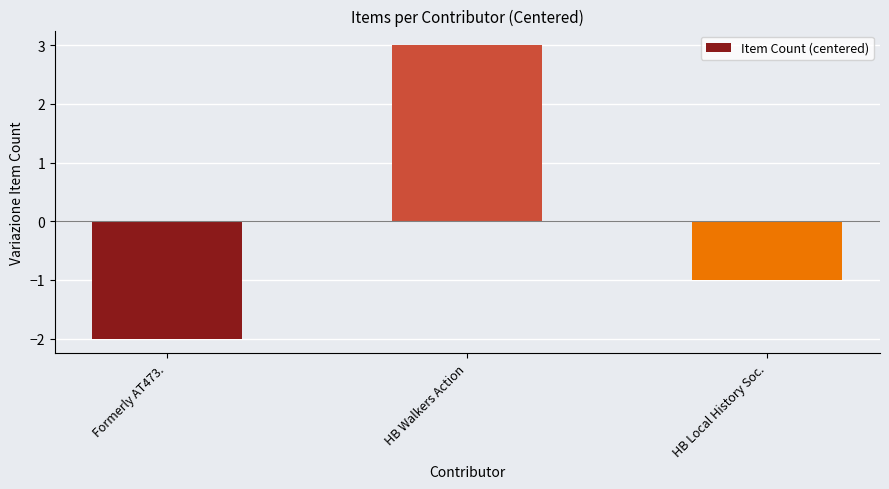

True or false: the data shows 1 at HB Walkers Action.

False